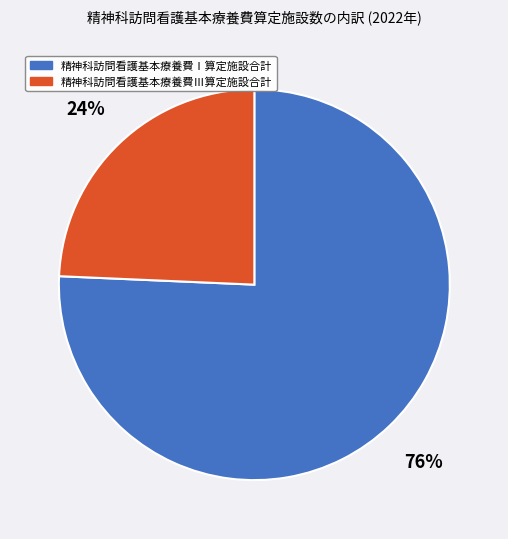

To the nearest percent, what is the average slice percentage?

50%